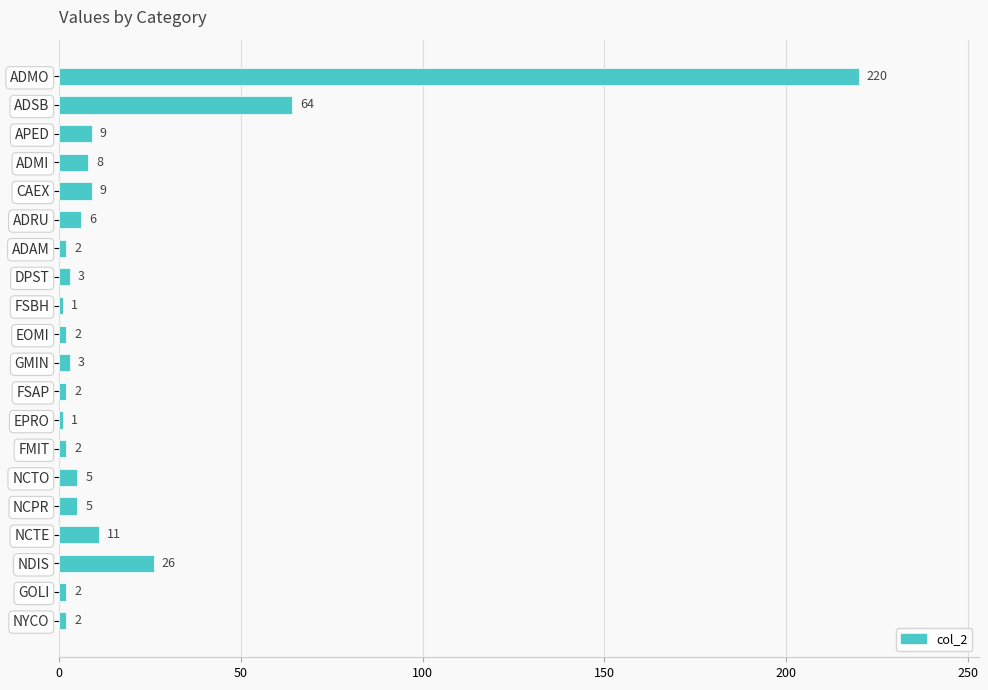

What position from the top is NCPR?

16